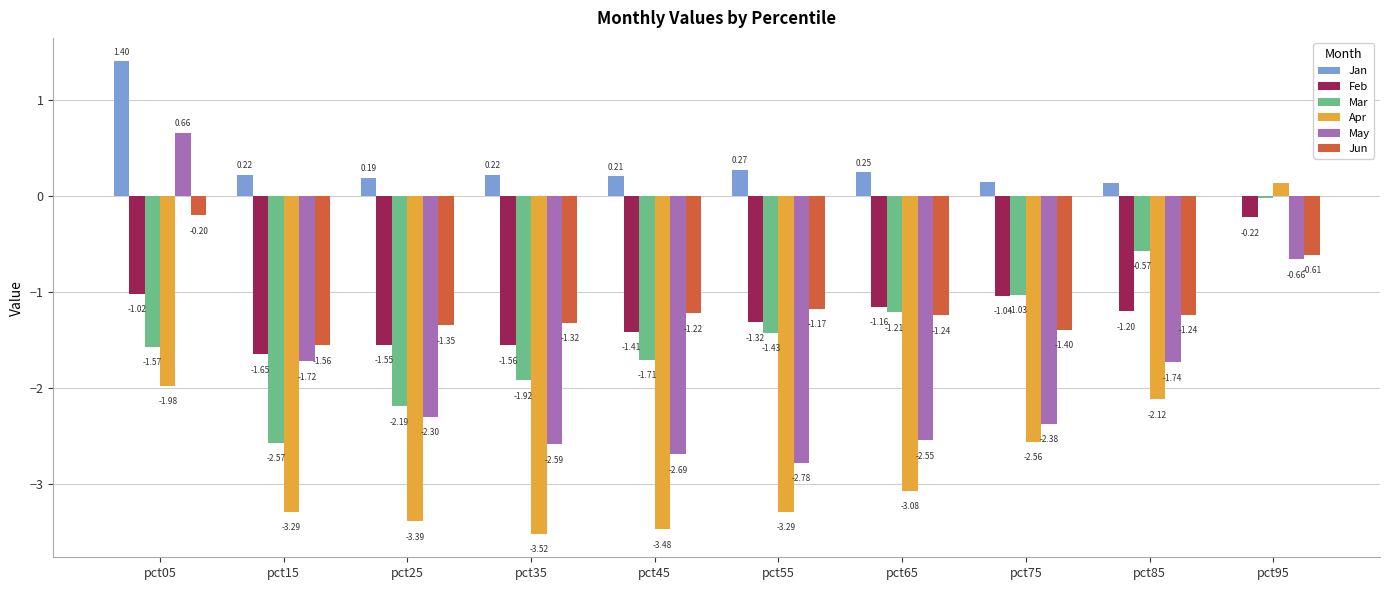

What is the total value across all series at pct75?

-8.3